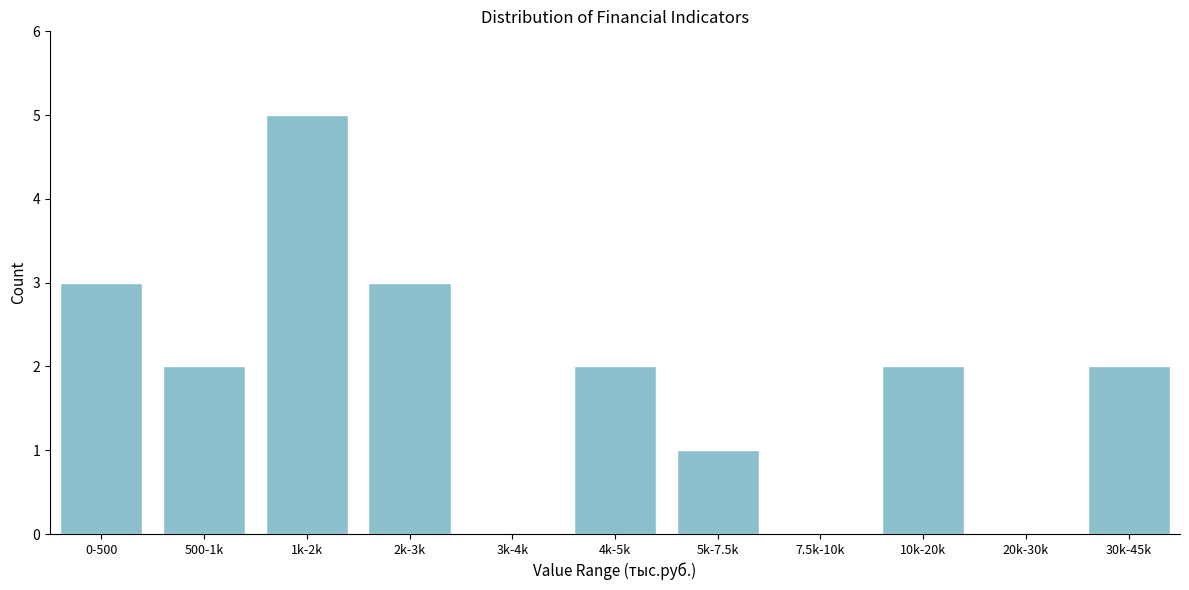

Reading right to left, what are all the values shown in this chart?

30k-45k=2	20k-30k=0	10k-20k=2	7.5k-10k=0	5k-7.5k=1	4k-5k=2	3k-4k=0	2k-3k=3	1k-2k=5	500-1k=2	0-500=3